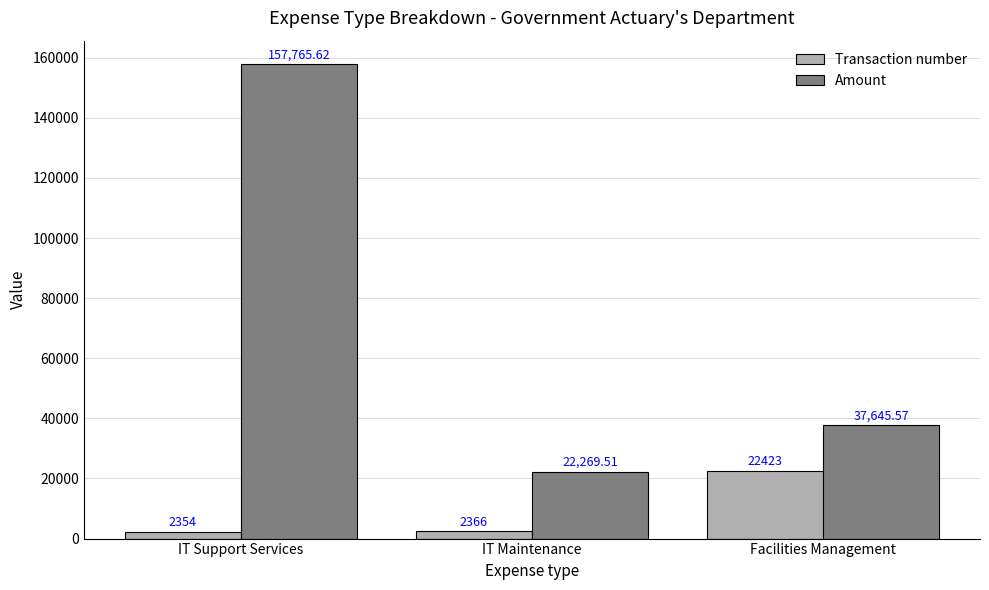

Is the value of Amount at Facilities Management greater than the value of Transaction number at IT Maintenance?

Yes